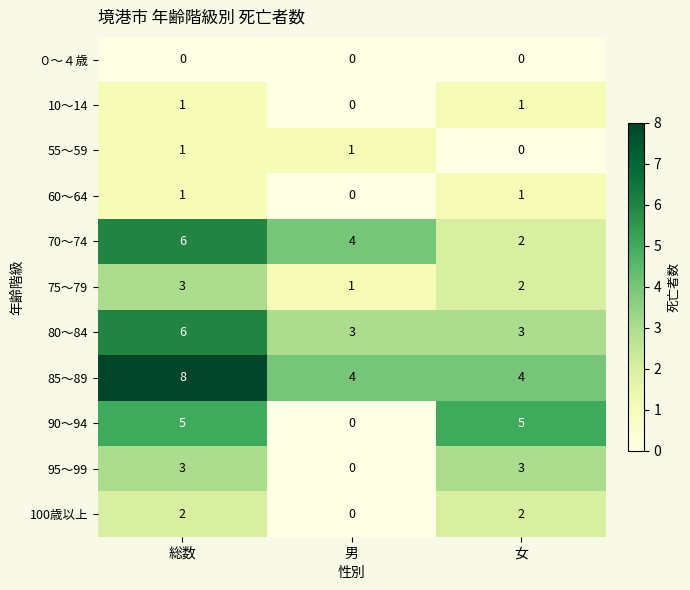

What is the difference between the second highest and minimum values in the 90～94 series?

5